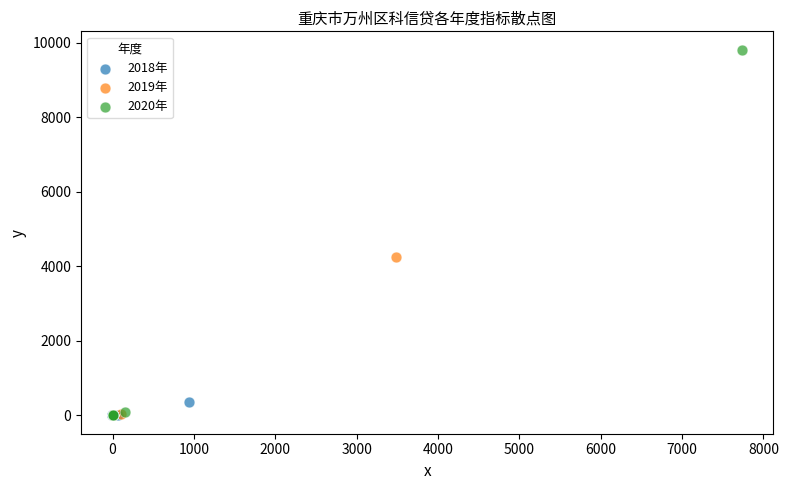

Which series reaches the maximum Y coordinate?

2020年